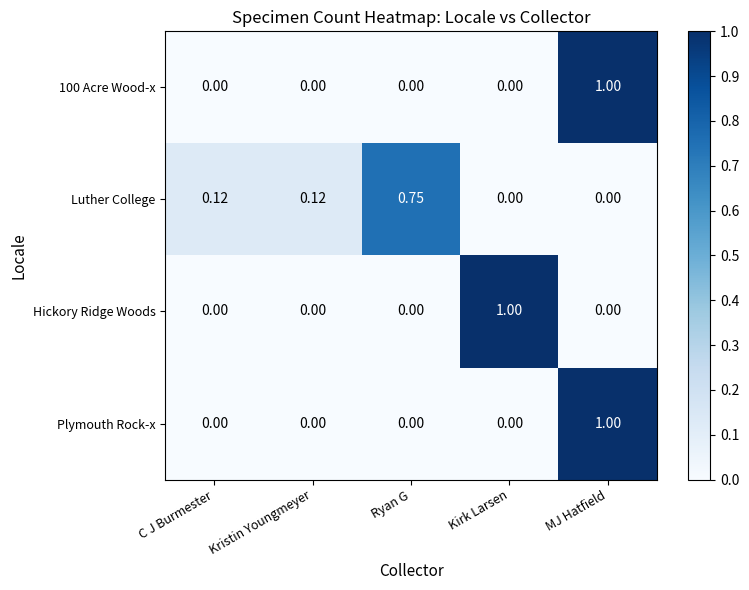

At which category is the sum across all series the highest?

MJ Hatfield